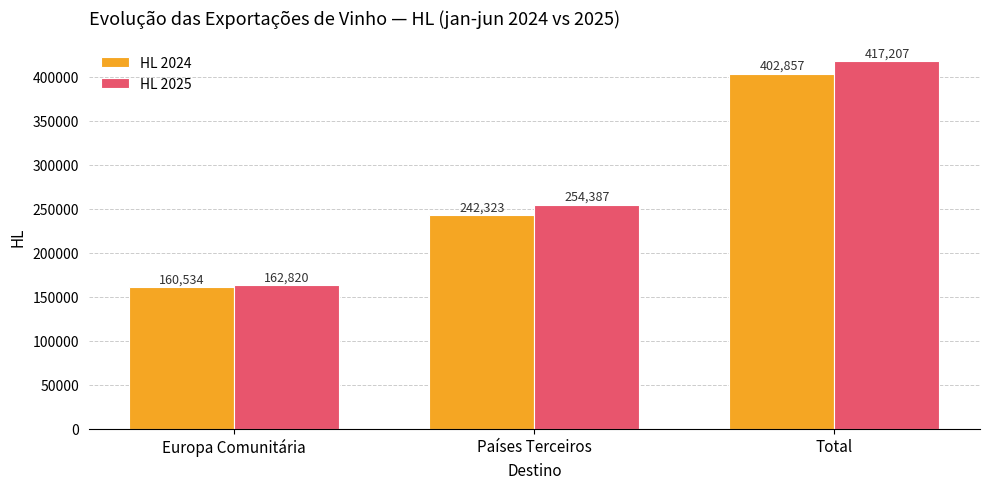

True or false: HL 2024 has a value of 160533.9 at Europa Comunitária.

True